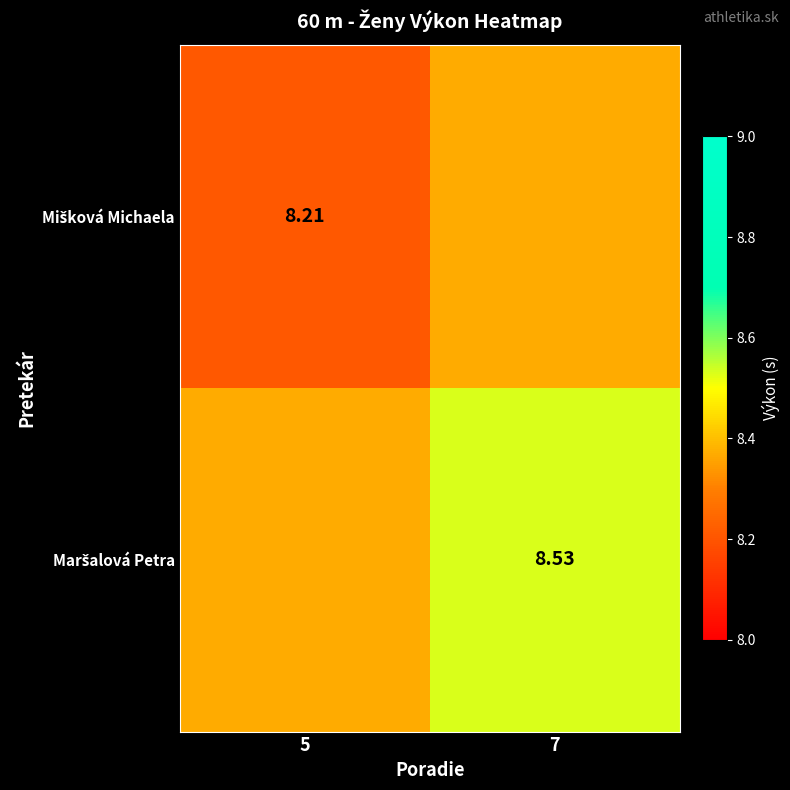

Which series changed the most between 5 and 7?

Mišková Michaela